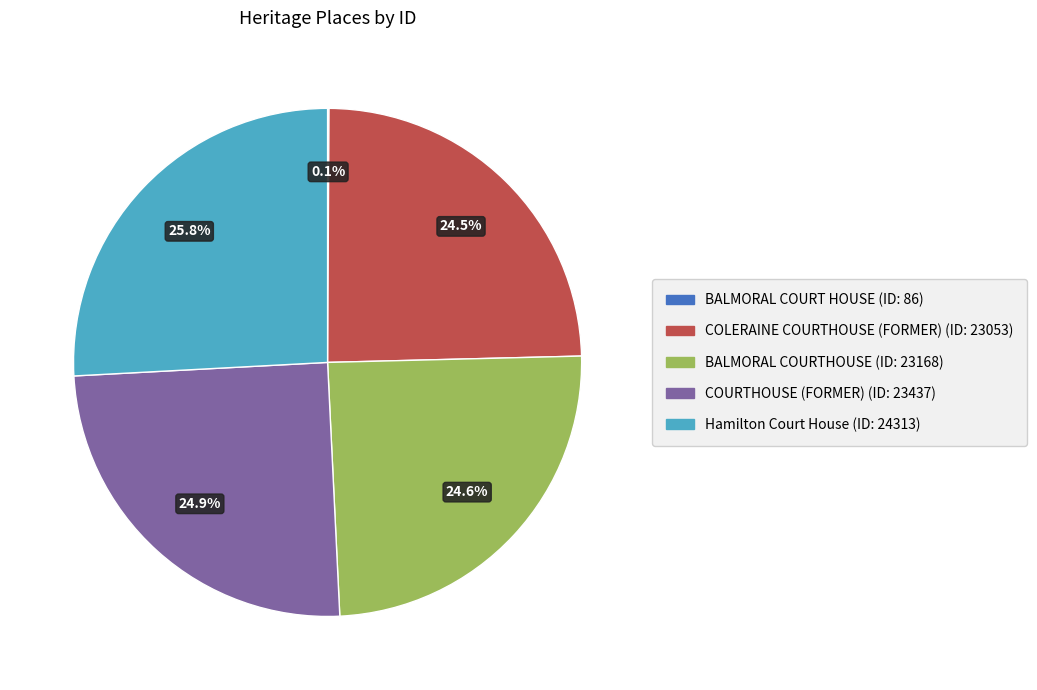

What portion of the pie excludes COURTHOUSE (FORMER)?

75.1%